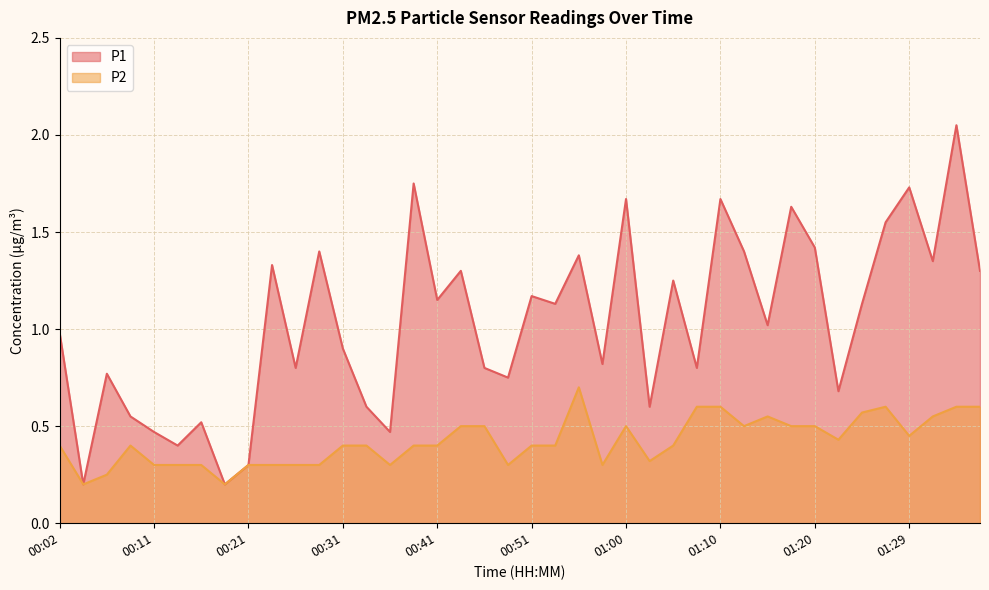

Which category has the highest value across all series?

01:34